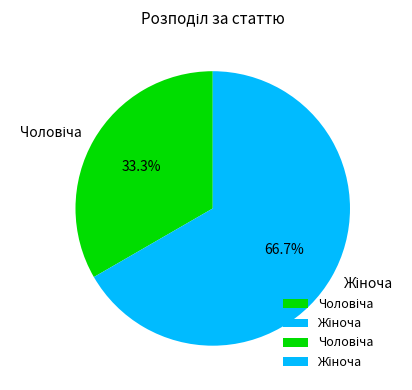

Is there a majority slice in this chart?

Yes